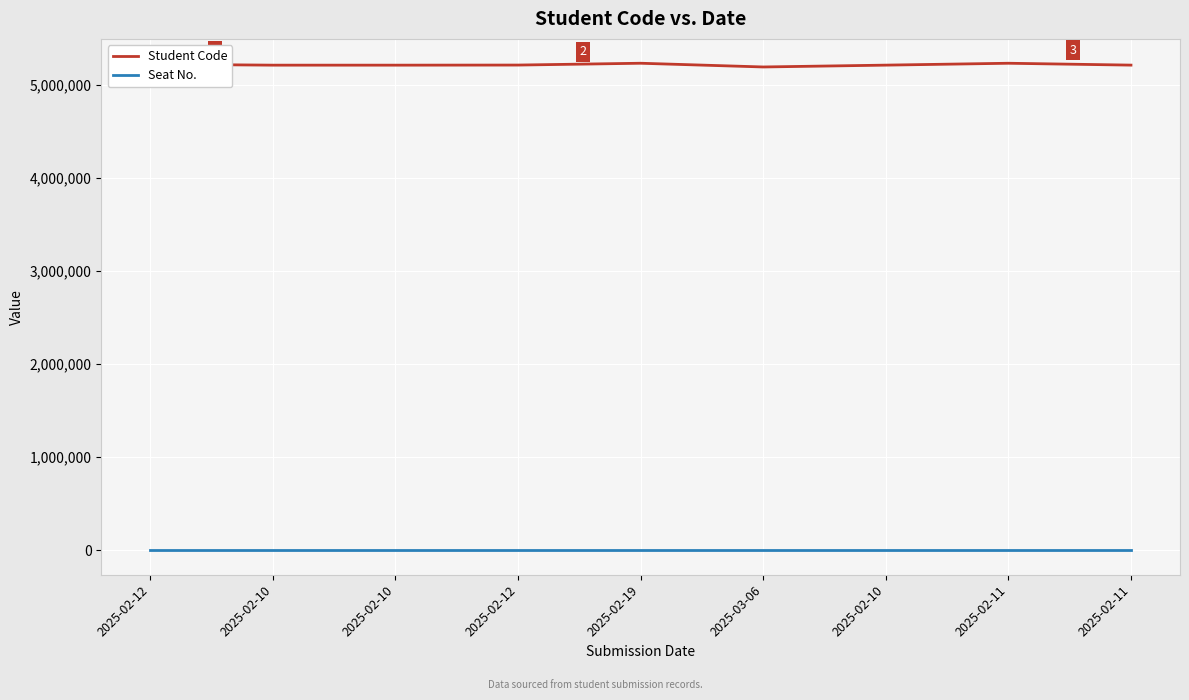

Does the chart have visible grid lines?

Yes